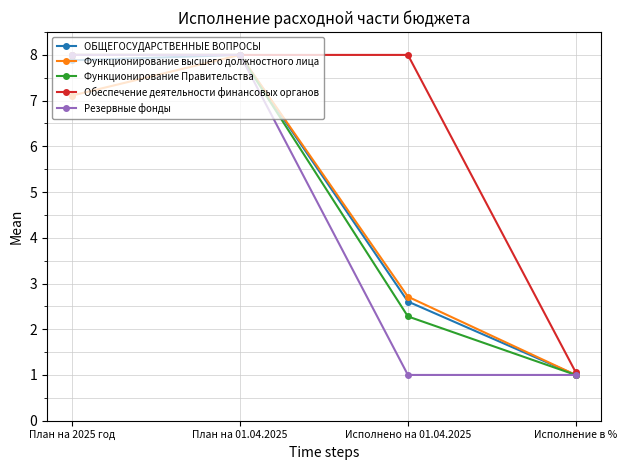

Between План на 01.04.2025 and Исполнено на 01.04.2025, which series saw the biggest shift?

Резервные фонды